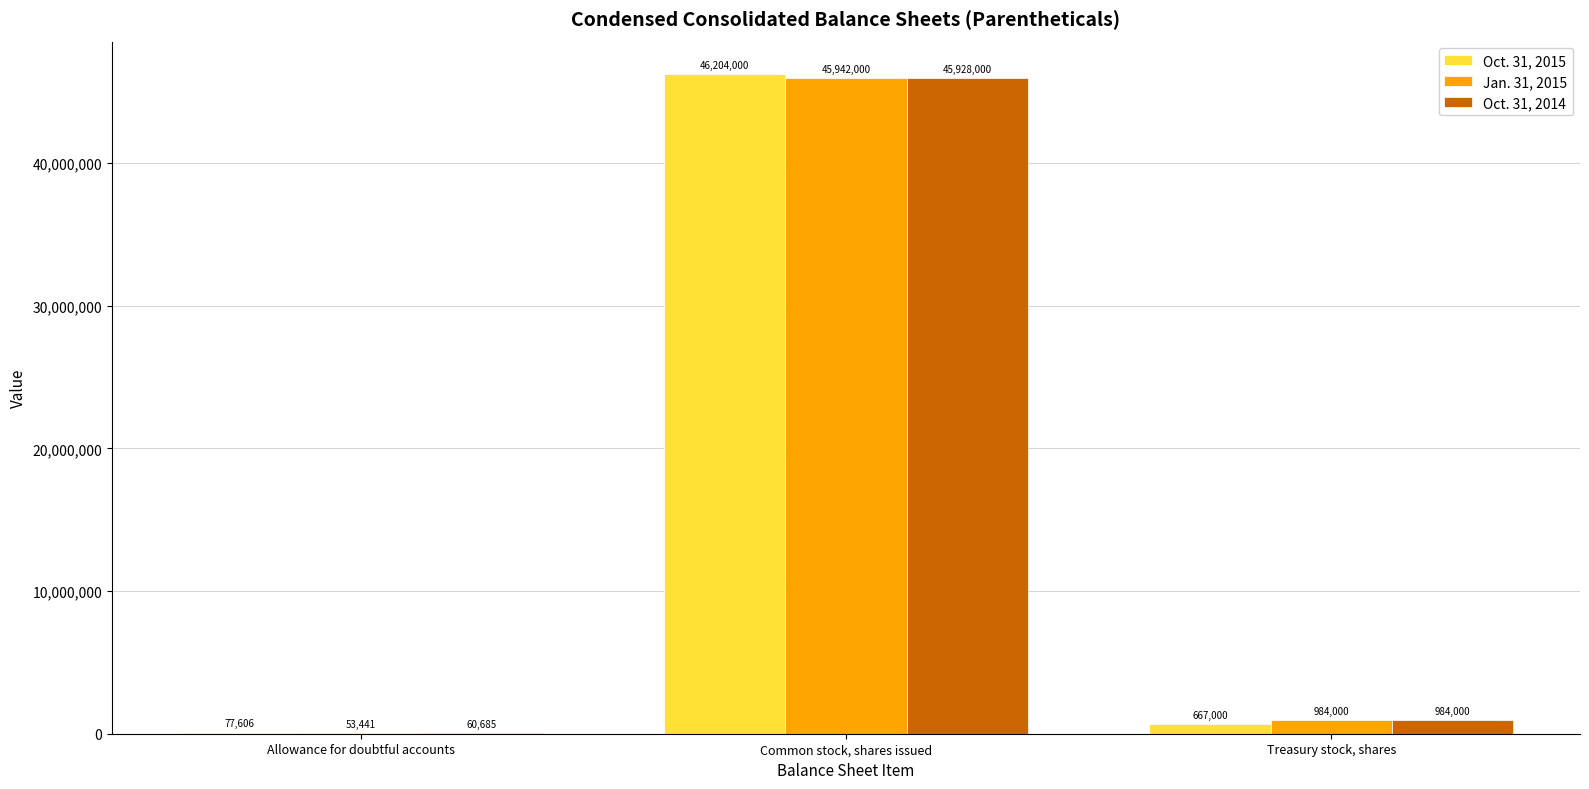

At which category is the sum across all series the highest?

Common stock, shares issued